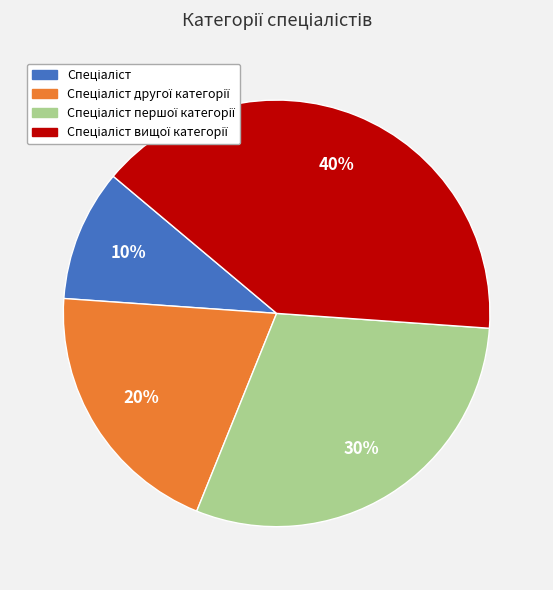

Does any single category account for the majority?

No